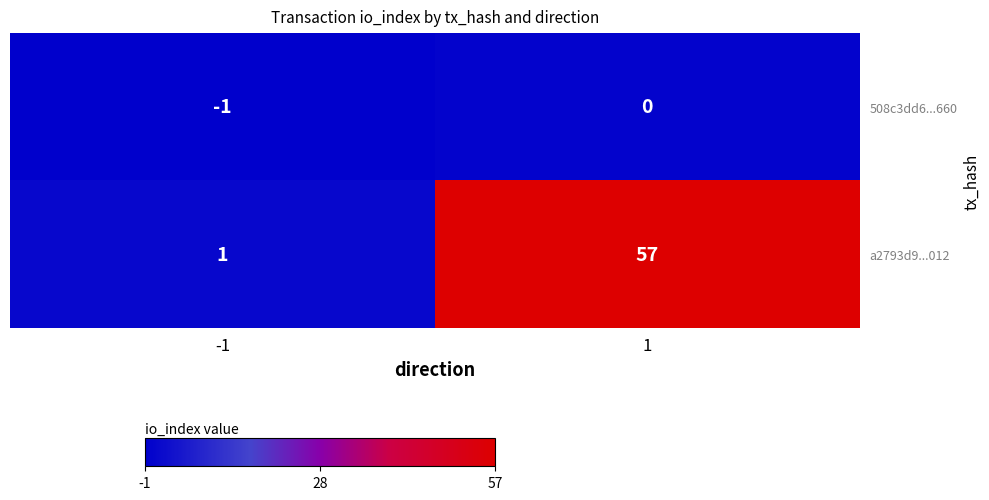

How many data points does each series have?

2